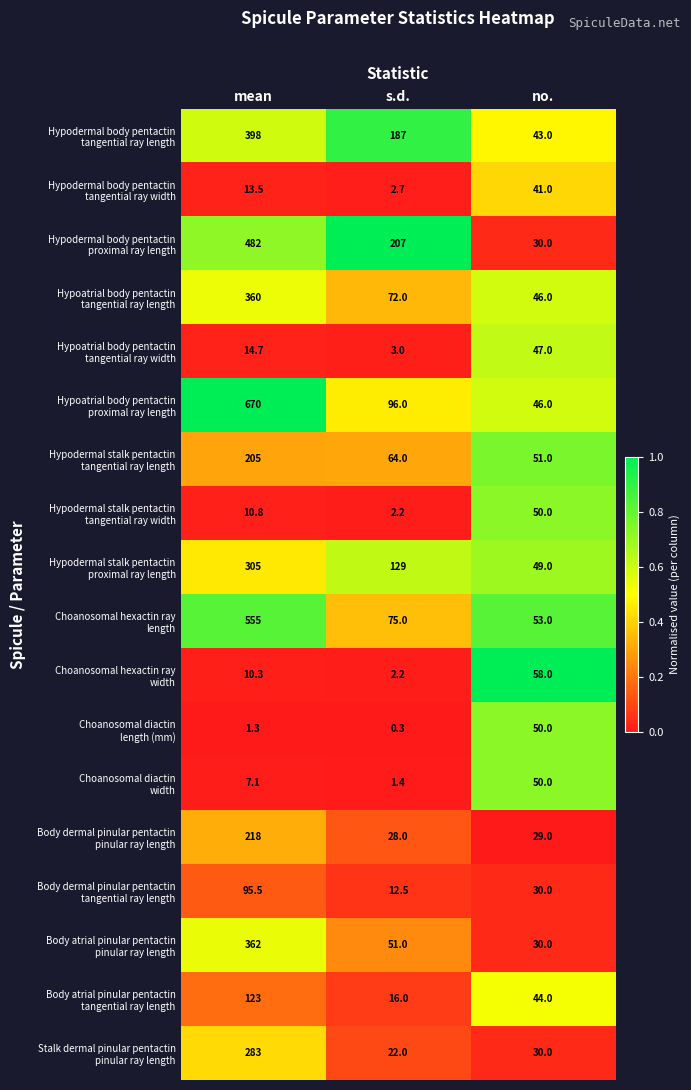

What is the total value across all series at no.?

777.0